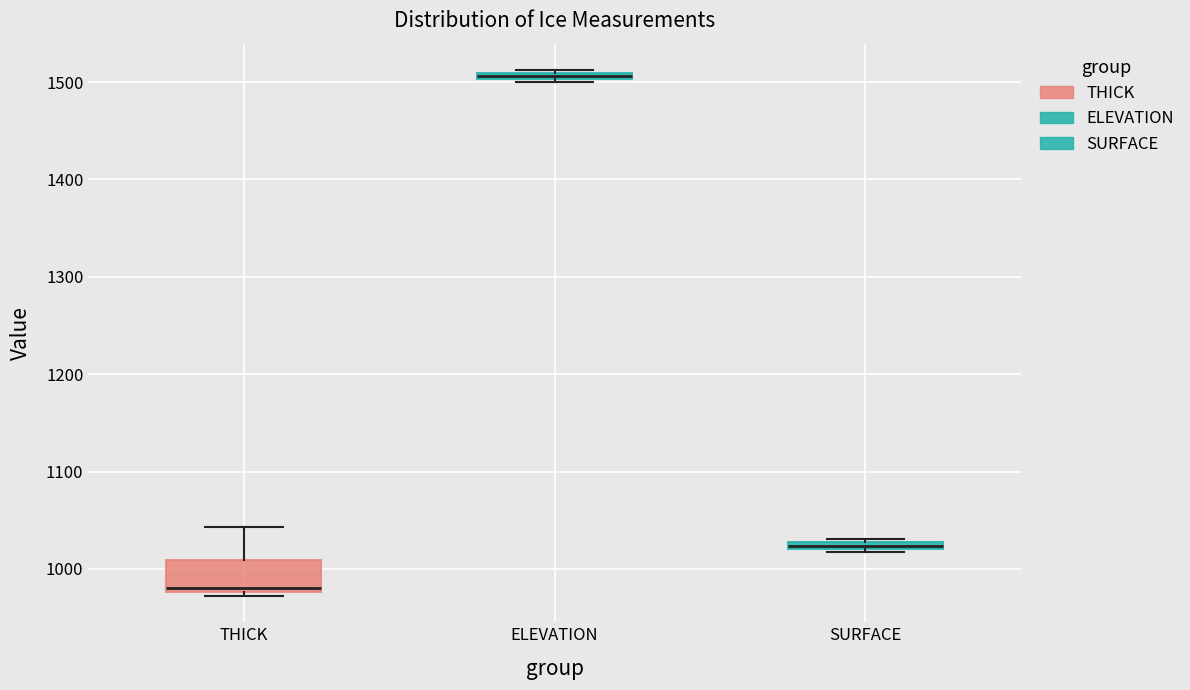

Which box is the tallest, from its lower edge to its upper edge?

THICK